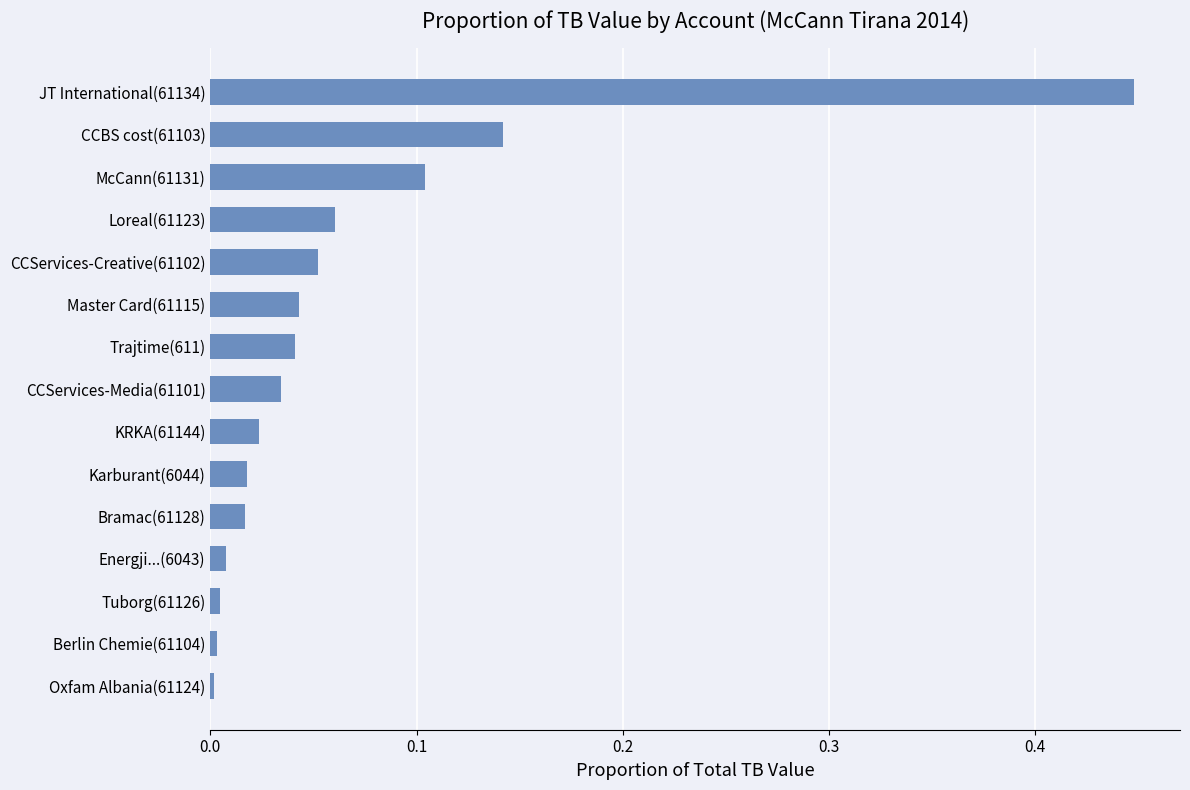

Are the bars grouped side by side (vs. stacked)?

No